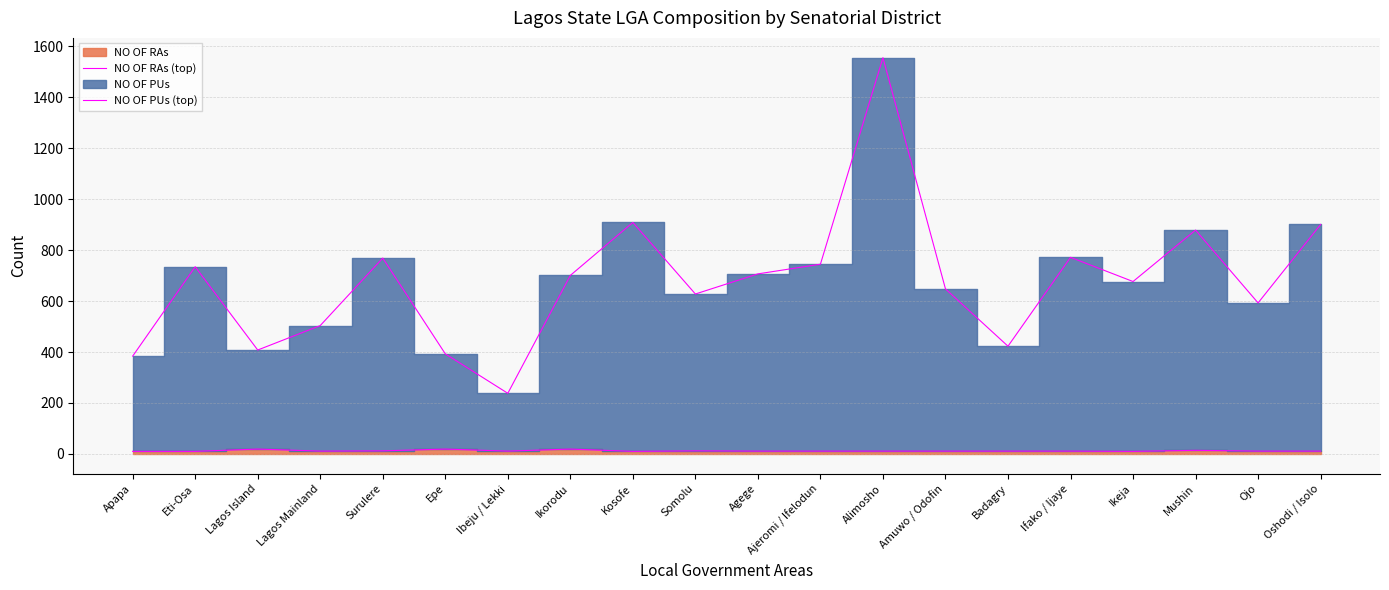

Reading left to right, list all the values displayed in this chart.

NO OF RAs (top): 10	10	19	11	12	19	11	19	10	12	11	11	11	11	11	11	10	14	11	11
NO OF PUs (top): 384	735	408	504	769	393	238	701	909	628	707	745	1556	648	423	772	677	879	593	901